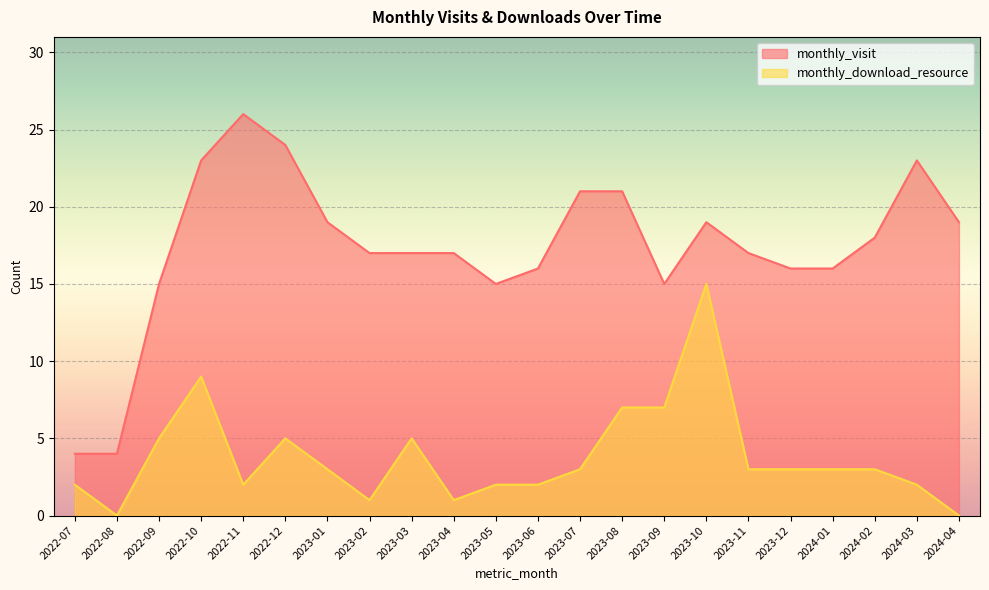

How many lines are shown in the chart?

2